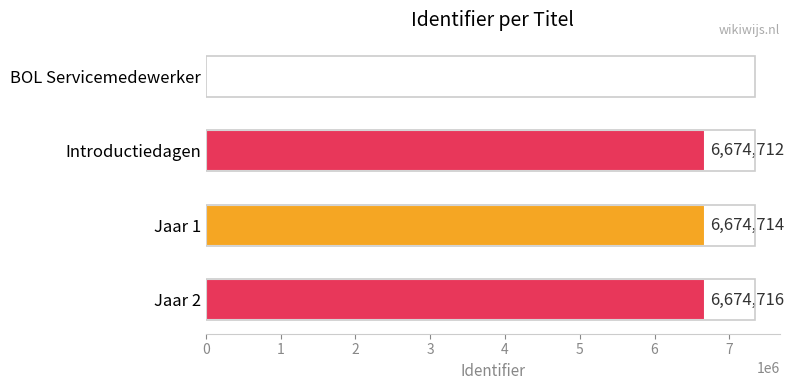

Which has a higher value, Jaar 1 or Introductiedagen?

Jaar 1